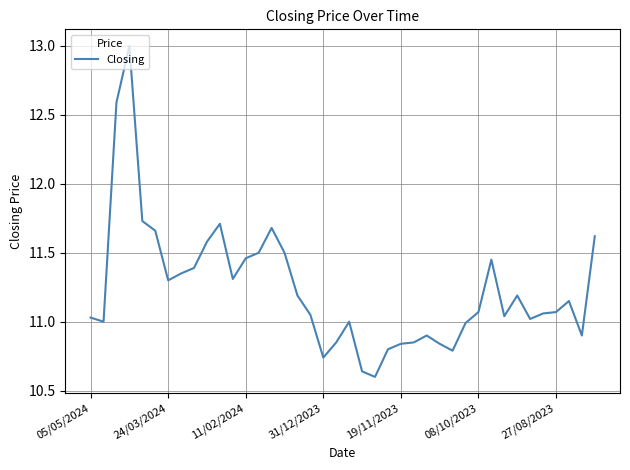

What is the greatest value displayed?

13.0